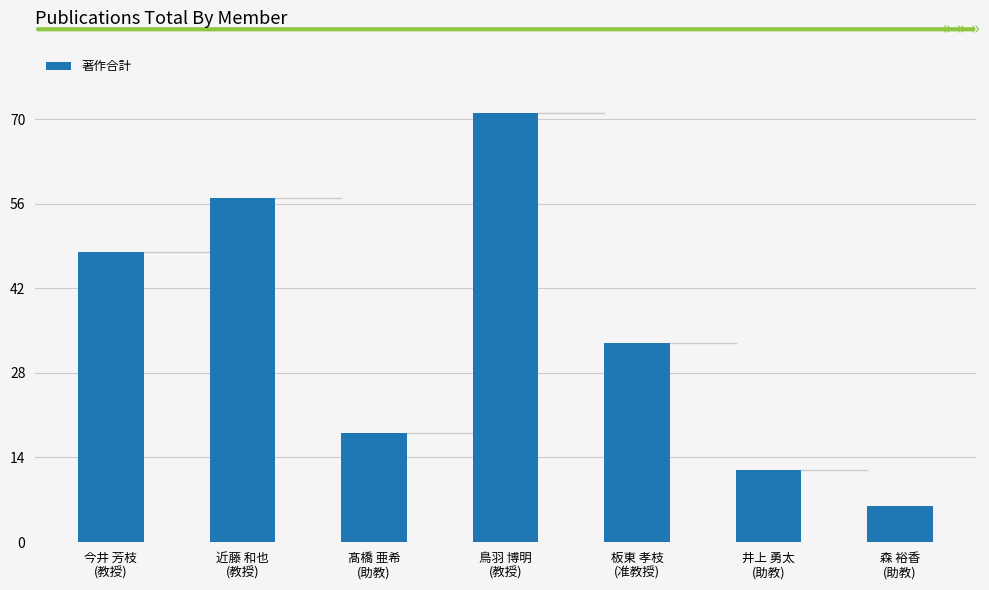

Rank the categories by value from lowest to highest.

森 裕香
(助教), 井上 勇太
(助教), 髙橋 亜希
(助教), 板東 孝枝
(准教授), 今井 芳枝
(教授), 近藤 和也
(教授), 鳥羽 博明
(教授)